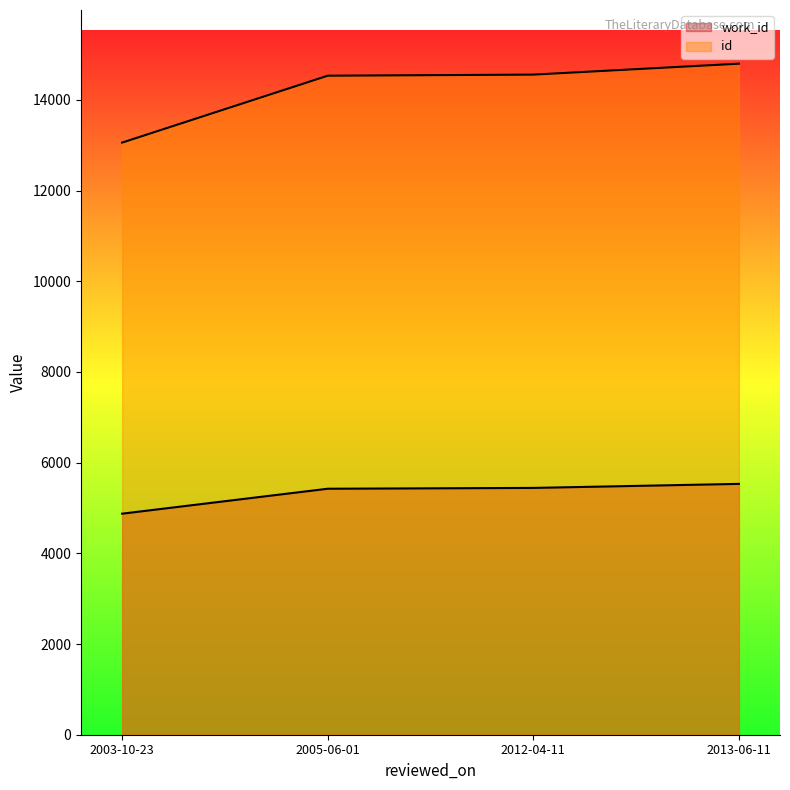

What value does the id series have at 2003-10-23, to the nearest 10?

13060